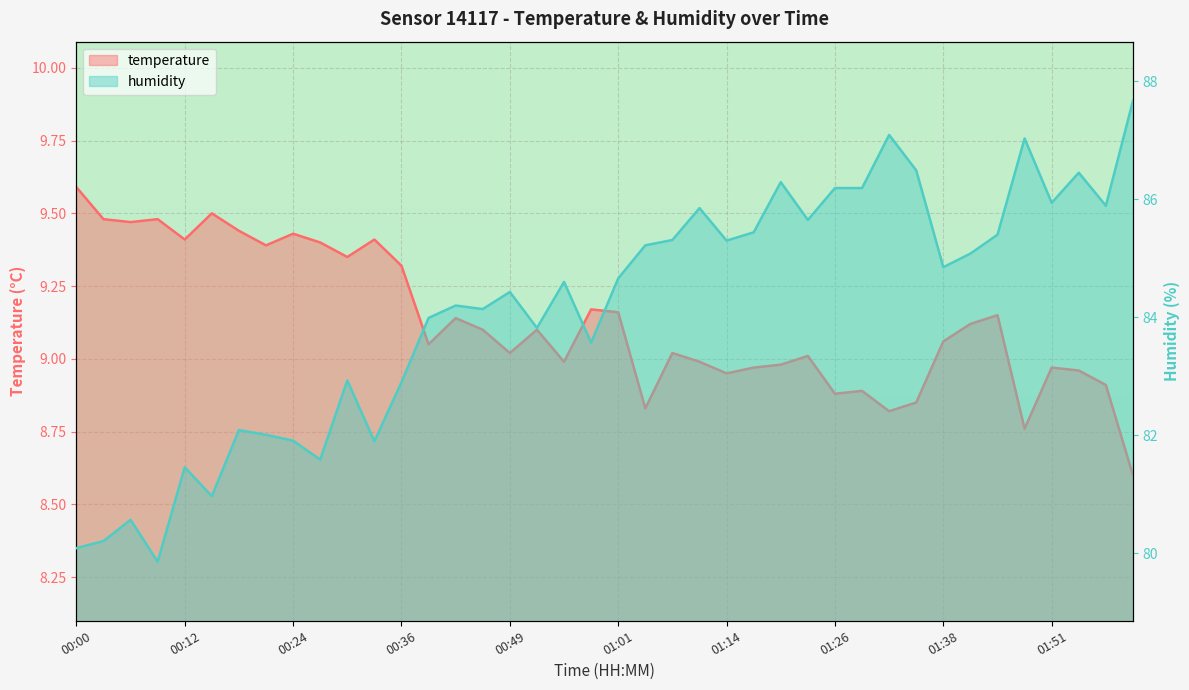

What is the label of the 1st point from the left?

00:00